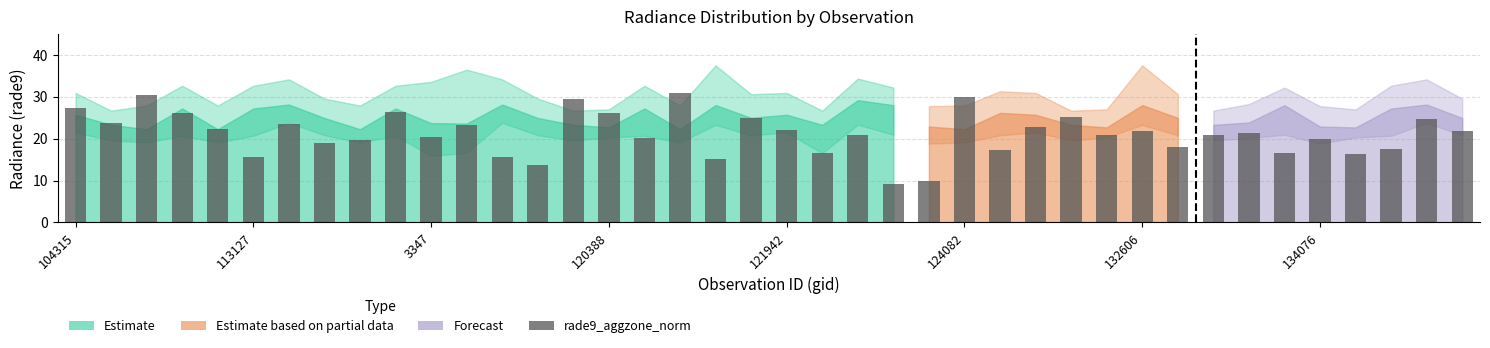

Are the bars grouped side by side (vs. stacked)?

No